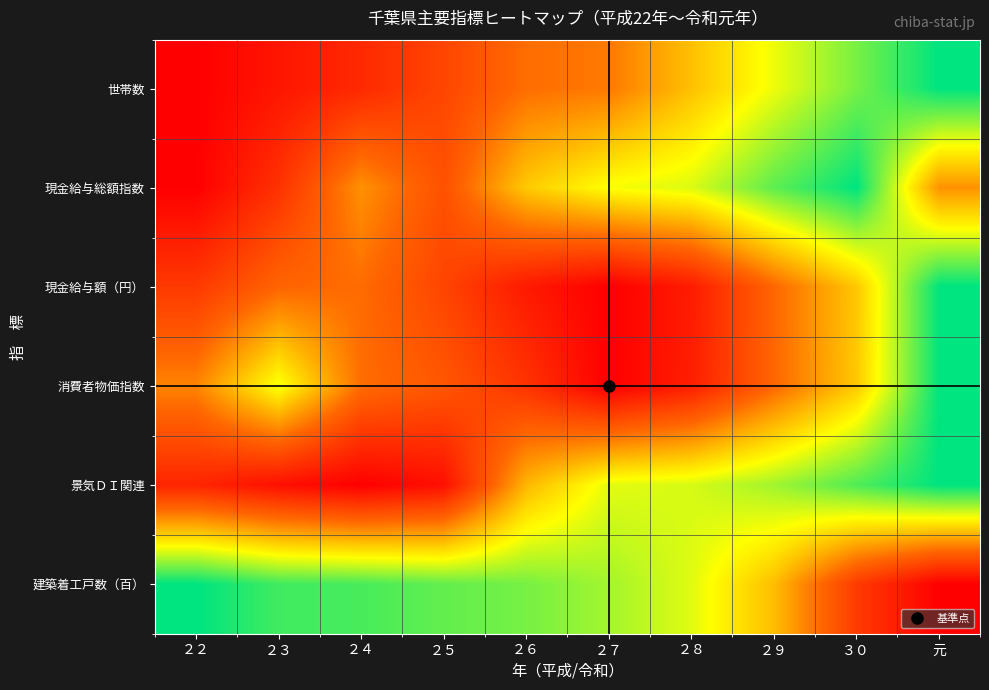

Rank the series at ２６ from lowest to highest value.

現金給与額（円）, 消費者物価指数, 世帯数, 景気ＤＩ関連, 現金給与総額指数, 建築着工戸数（百）